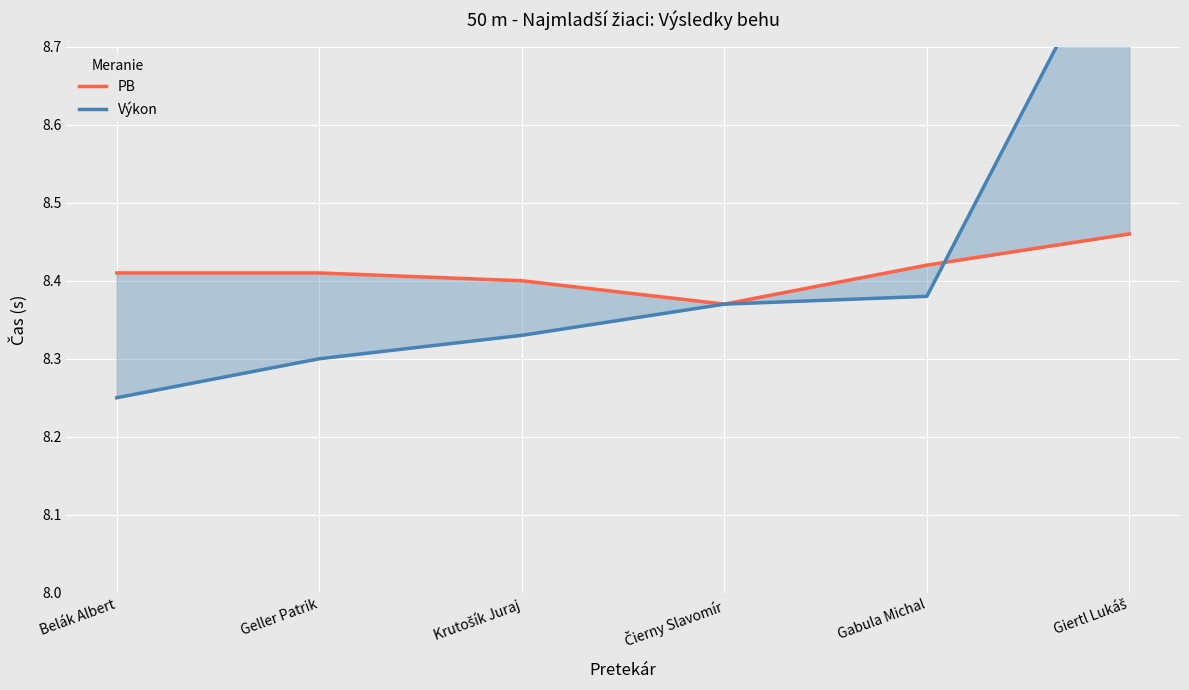

What is the value of the PB point at the 3rd from the left?

8.4